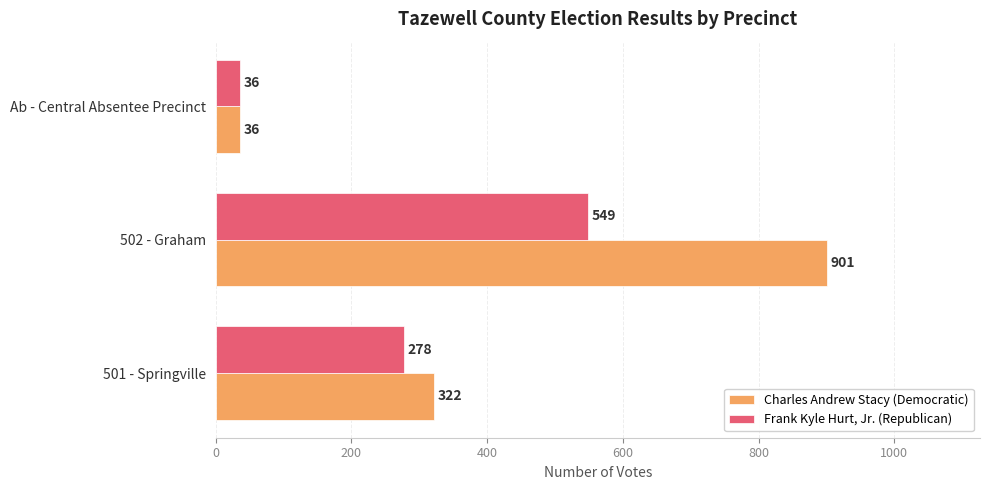

Which series has the widest spread of values?

Charles Andrew Stacy (Democratic)